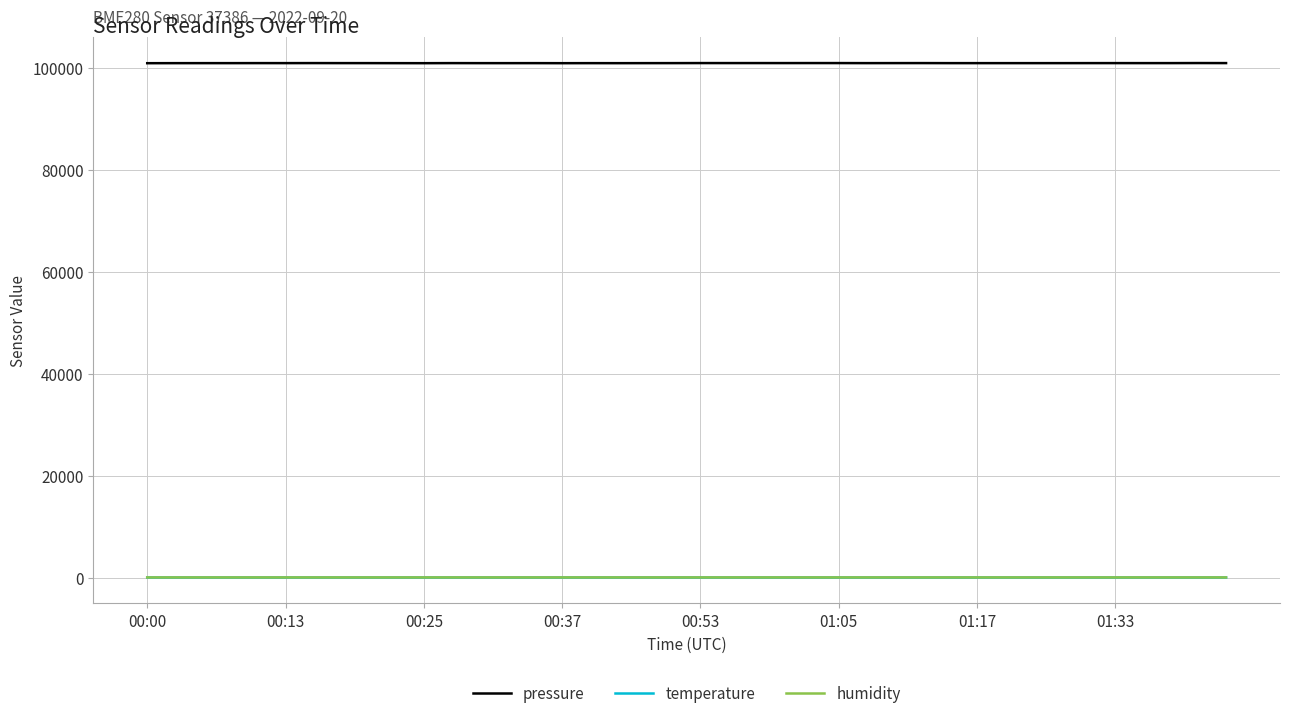

What is the difference between the second highest and second lowest values in the pressure series?

23.2